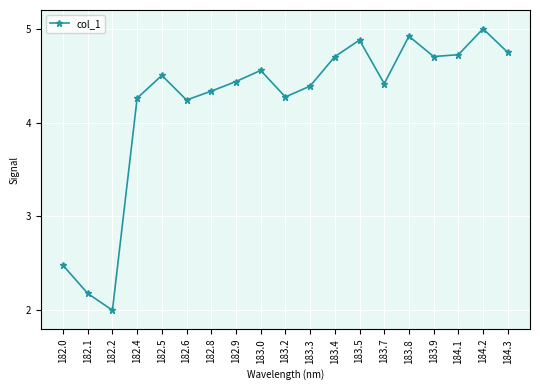

Is this an area chart (filled region under the line)?

No